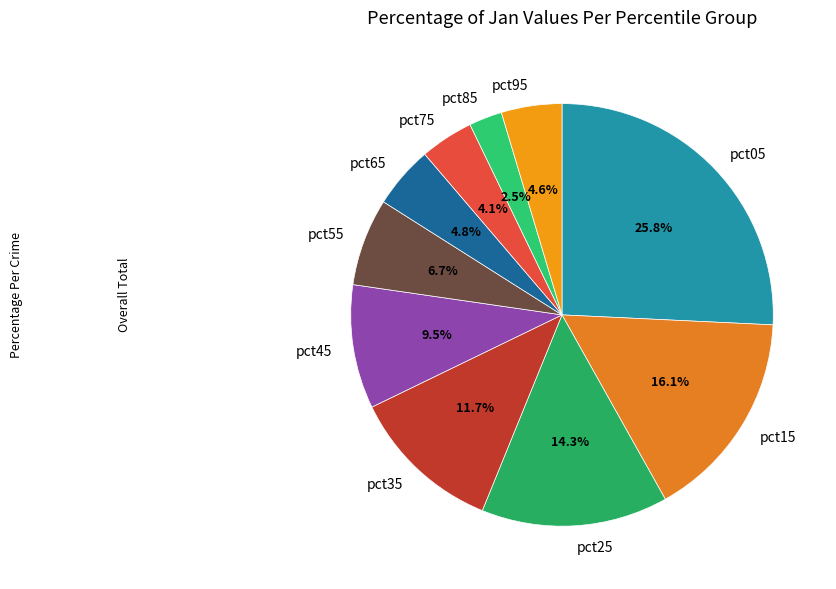

Is there any slice that represents more than half of the pie?

No